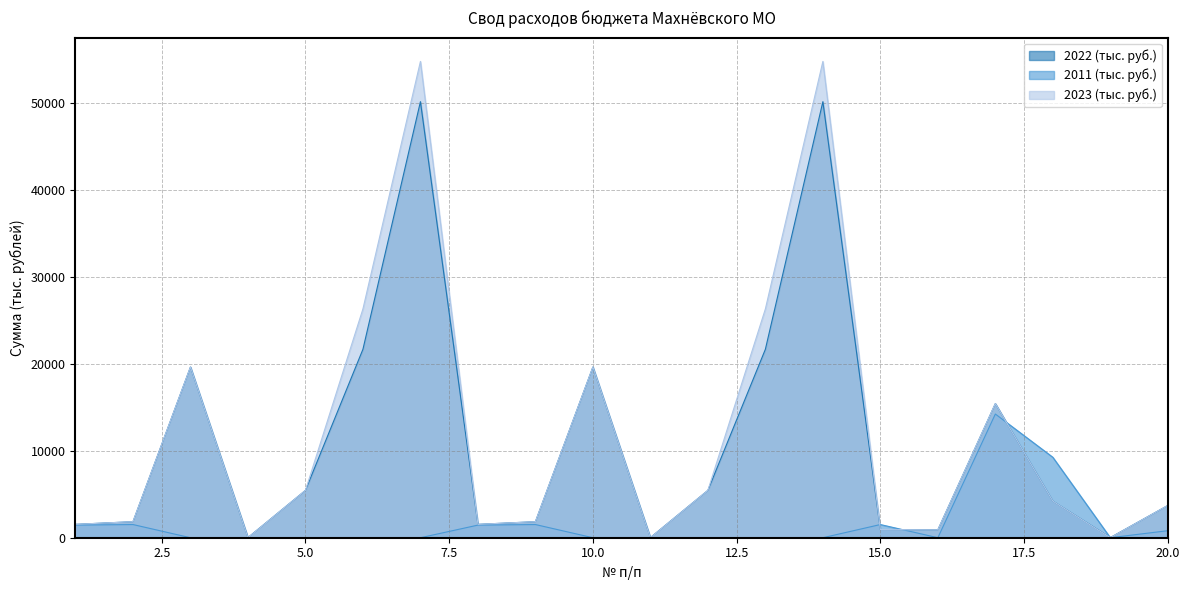

How many interior local peaks does the 2011 (тыс. руб.) series have?

4